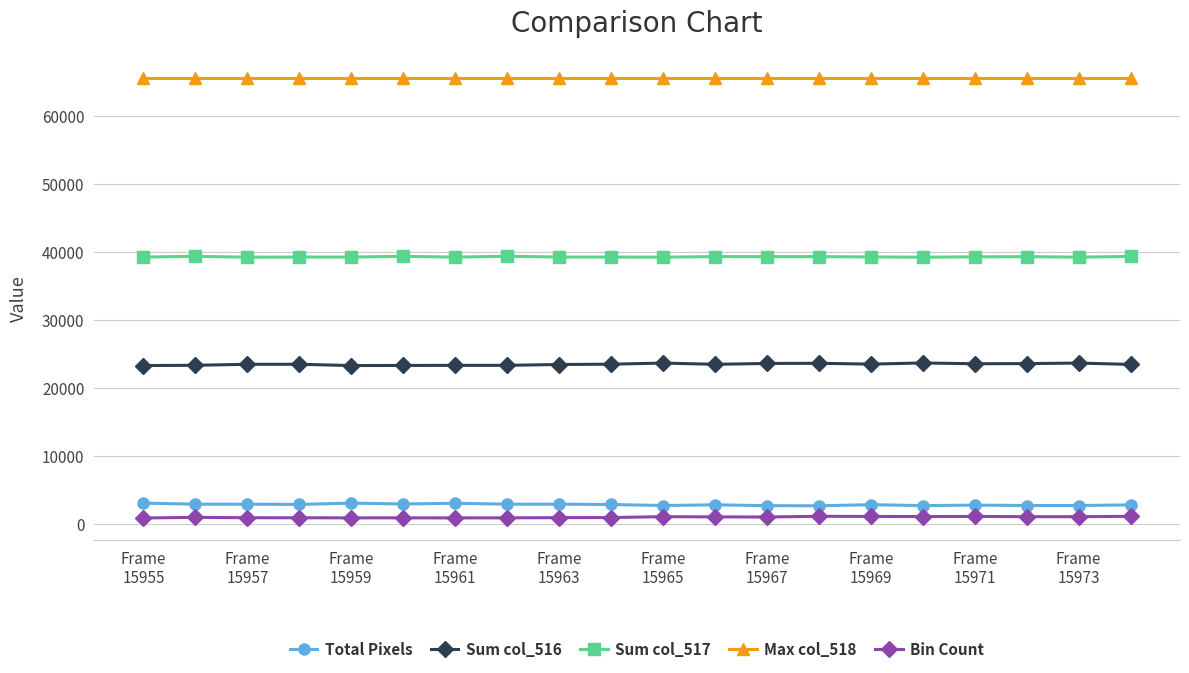

At how many categories does at least one series exceed 47948?

20